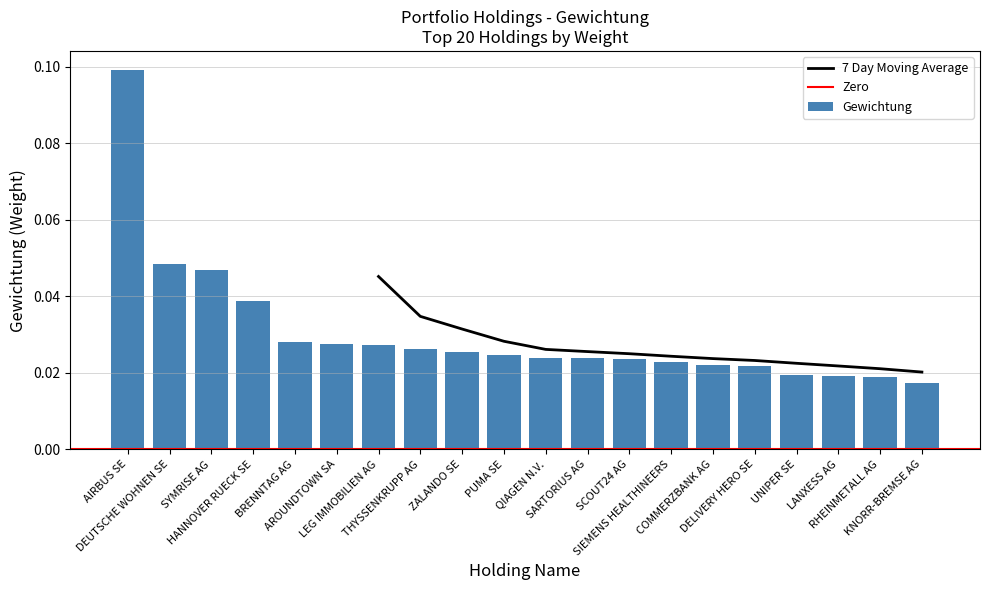

Are the bars horizontal?

No